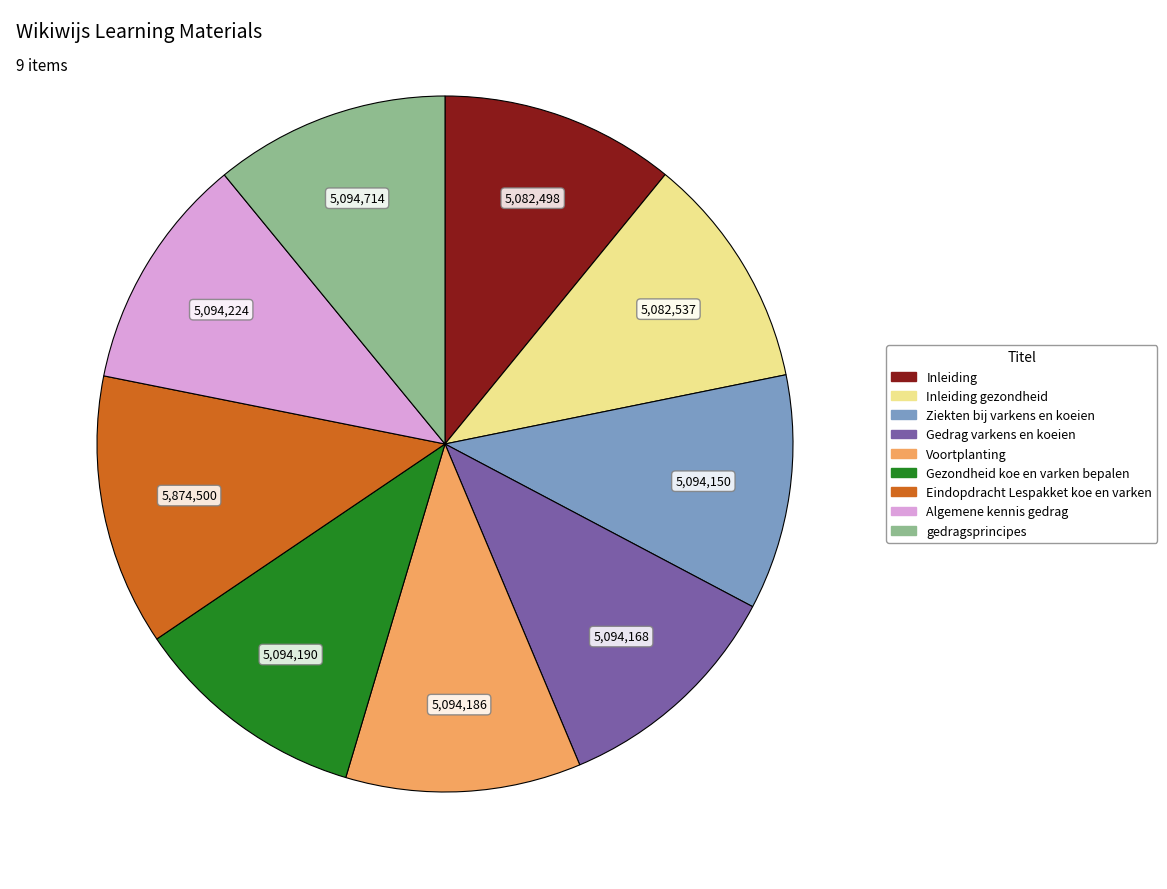

Count the number of slices in the pie.

9